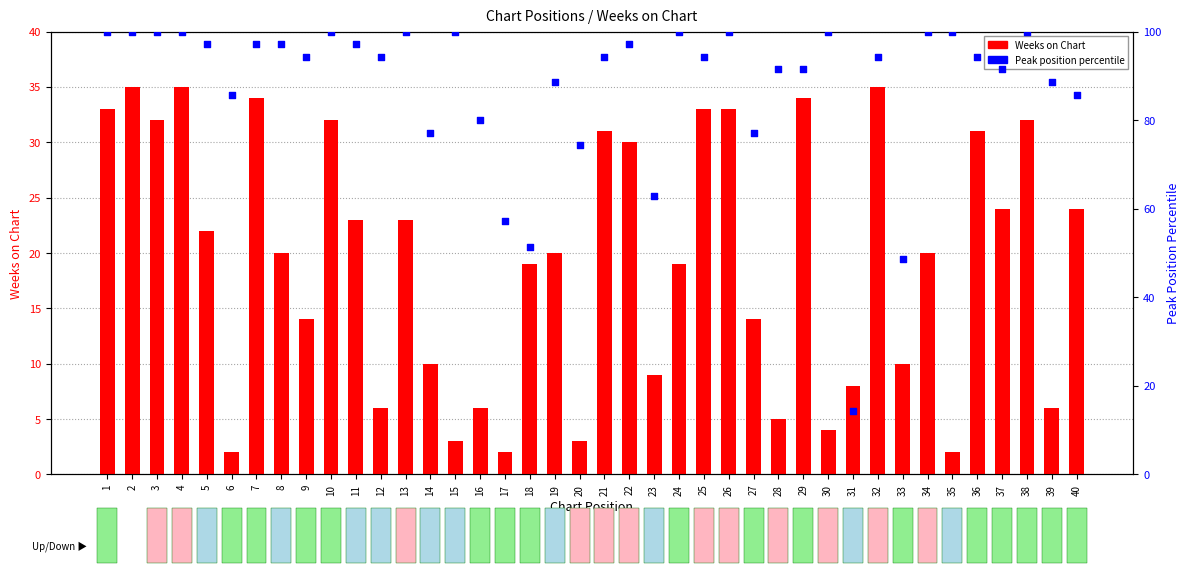

Which series has the widest spread of Y values?

Peak Position percentile